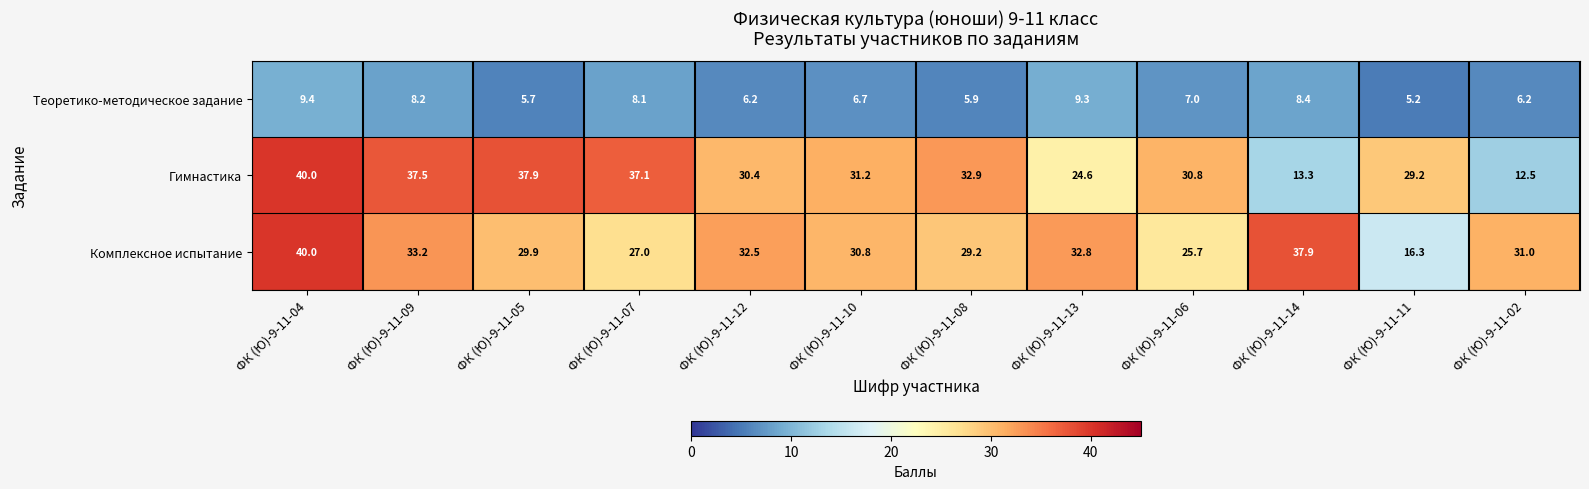

Count the number of data series in this chart.

3